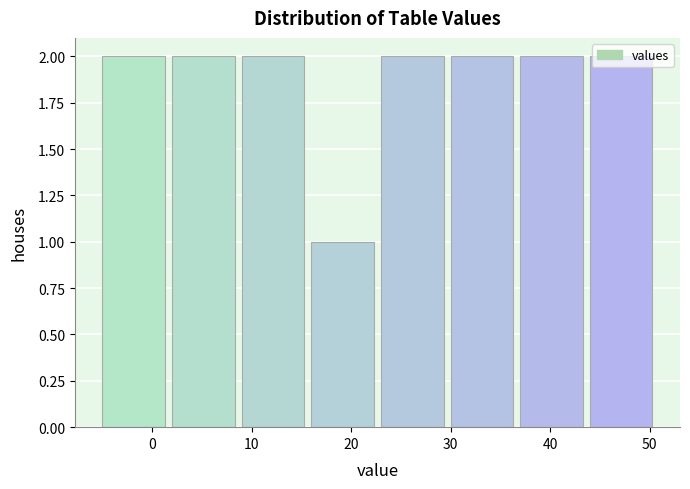

Reading left to right, list every bar in this chart as the range it spans on the x-axis followed by its height. The values are not printed on the chart, so give them approximately, as read against the axis.

-5 to 2: 2
2 to 9: 2
9 to 16: 2
16 to 23: 1
23 to 30: 2
30 to 37: 2
37 to 44: 2
44 to 51: 2